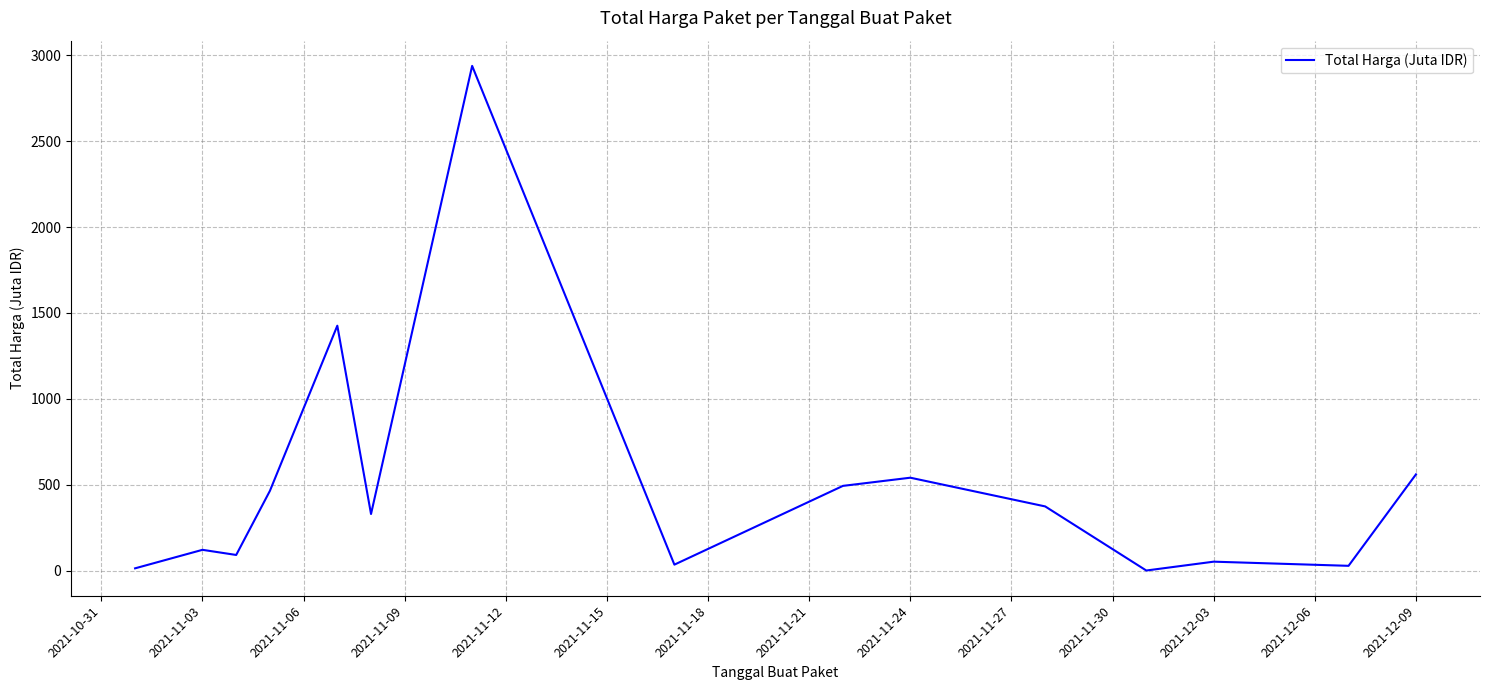

True or false: there are more than 0 points higher than both neighbors.

True